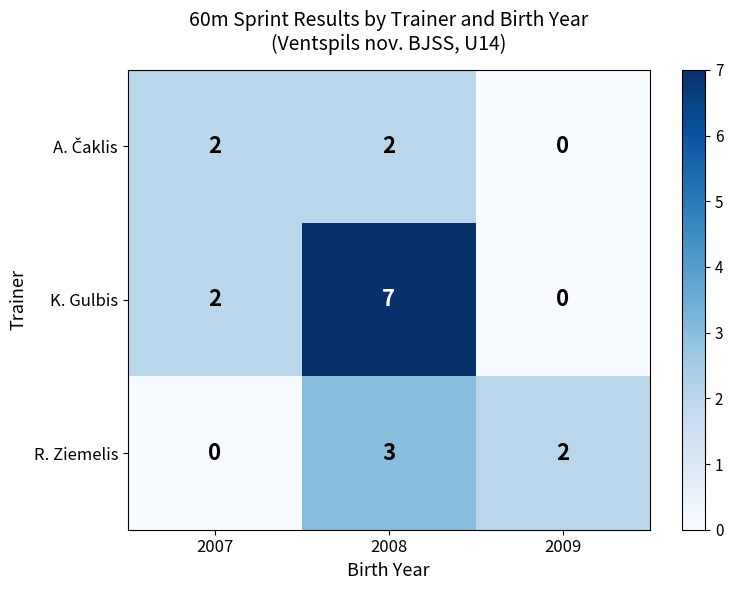

What is the approximate value of K. Gulbis at 2008?

7